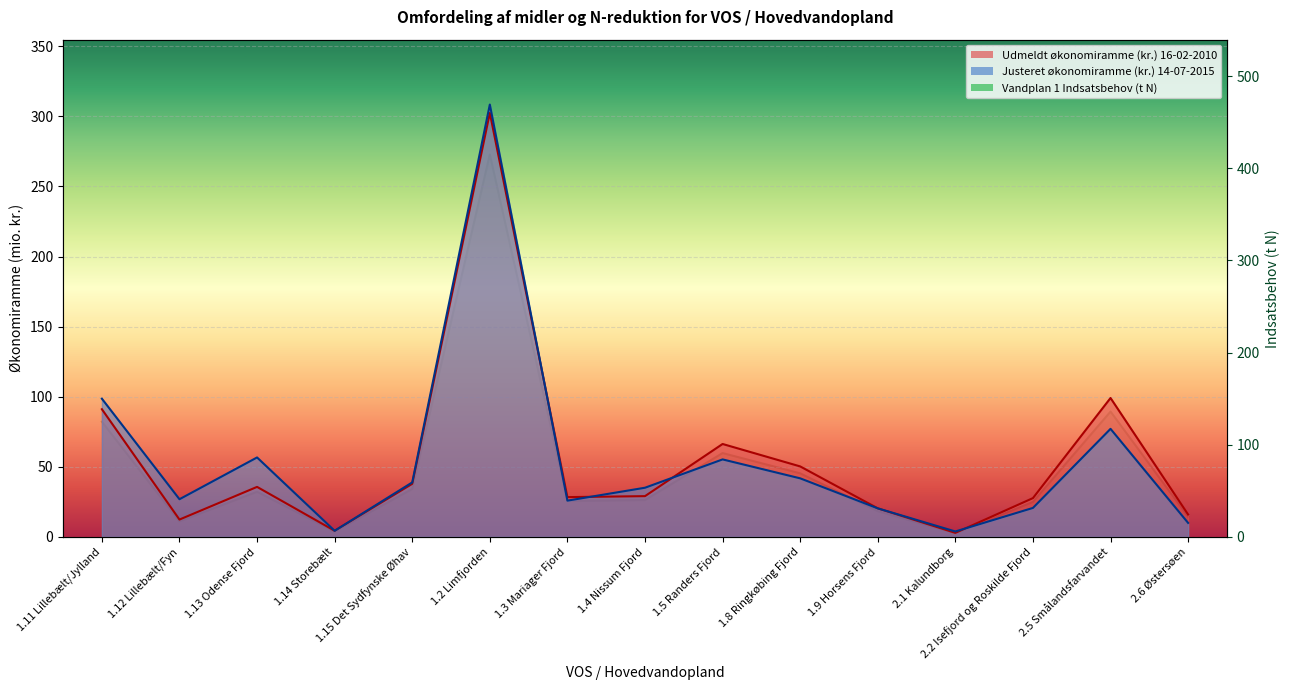

What is the value of the Justeret økonomiramme (kr.) 14-07-2015 point at the 7th from the left?

25.9